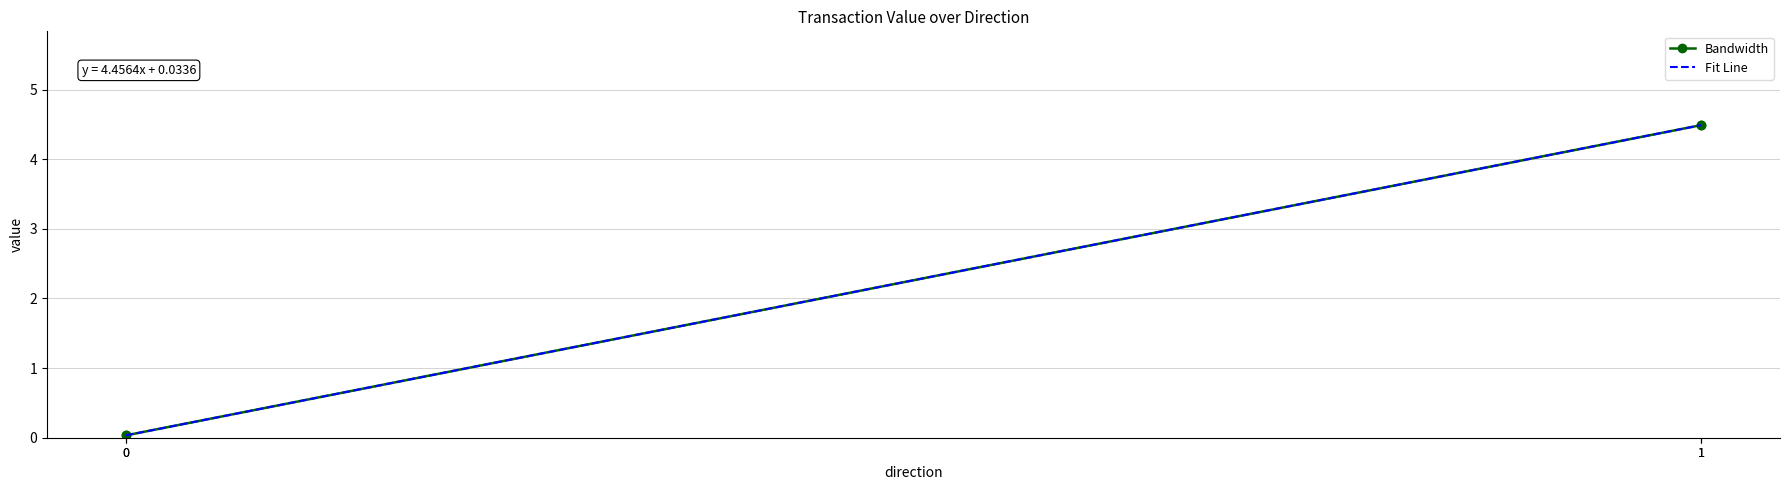

What is the greatest value displayed?

4.5